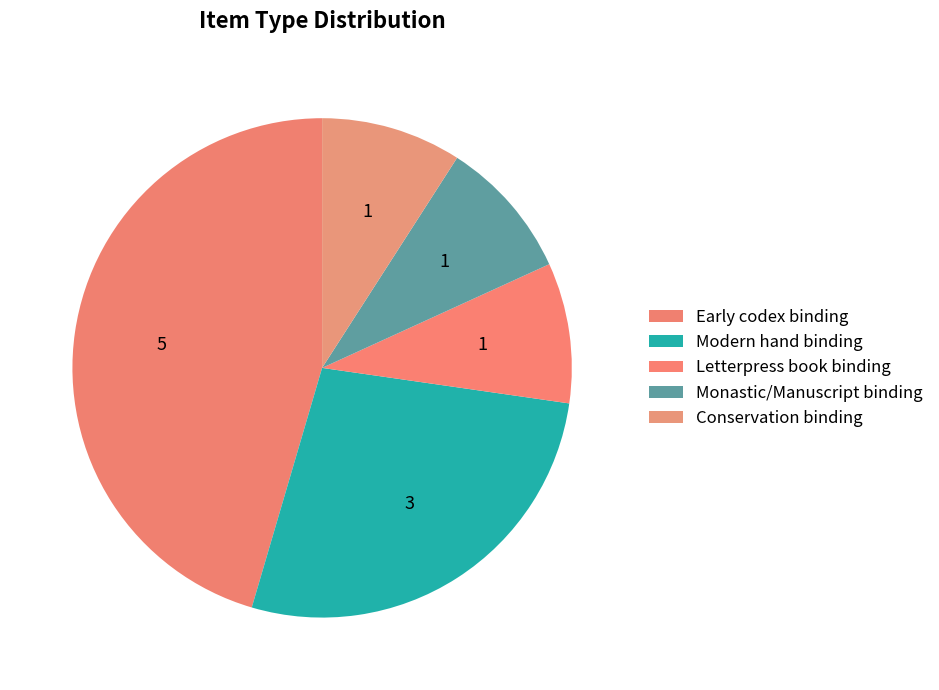

How many slices are in this pie chart?

5